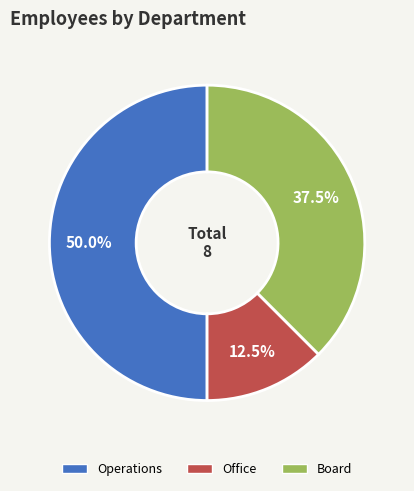

Which has a higher value, Board or Operations?

Operations